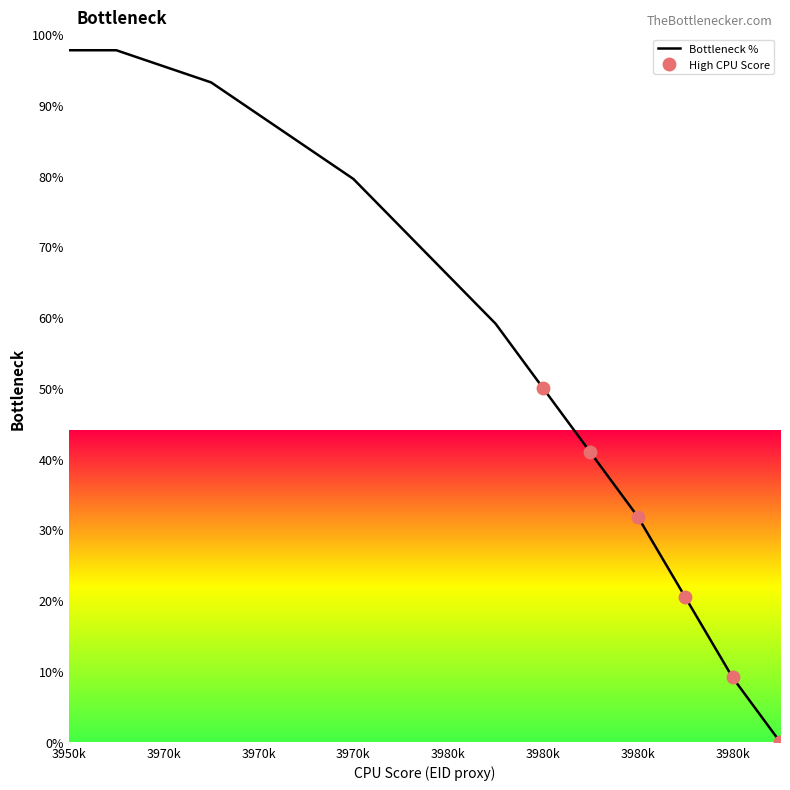

How many lines are shown in the chart?

1